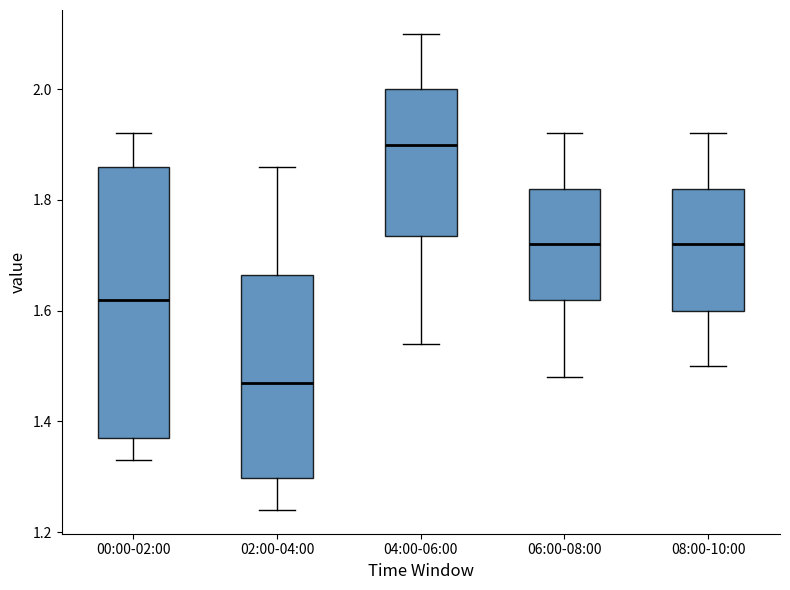

Which box's median line is the lowest?

02:00-04:00